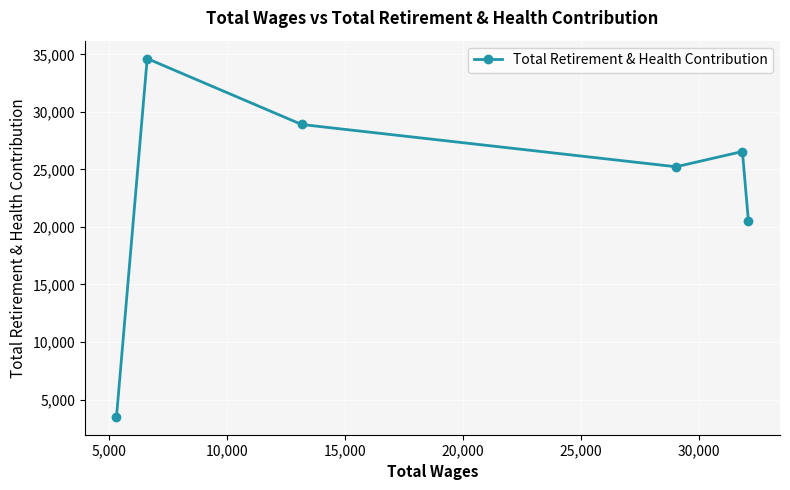

What is the value of the 3rd point from the left?

28904